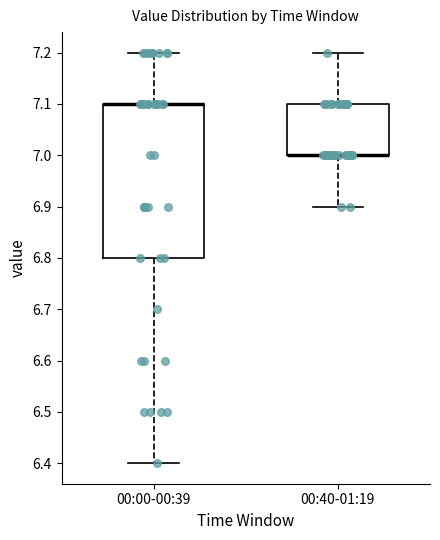

Reading left to right, read every box against the y-axis: the position of its median line, the range the box covers, and the ends of its whiskers. The values are not printed on the chart, so give them approximately, as read against the axis.

00:00-00:39: median 7.1 (drawn on the box's upper edge), box 6.8 to 7.1, whiskers 6.4 to 7.2
00:40-01:19: median 7.0 (drawn on the box's lower edge), box 7.0 to 7.1, whiskers 6.9 to 7.2